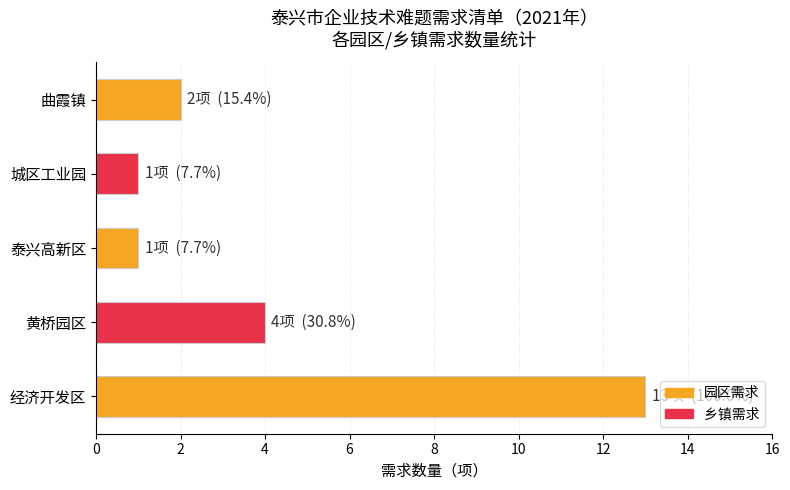

How many series are shown in this chart?

1